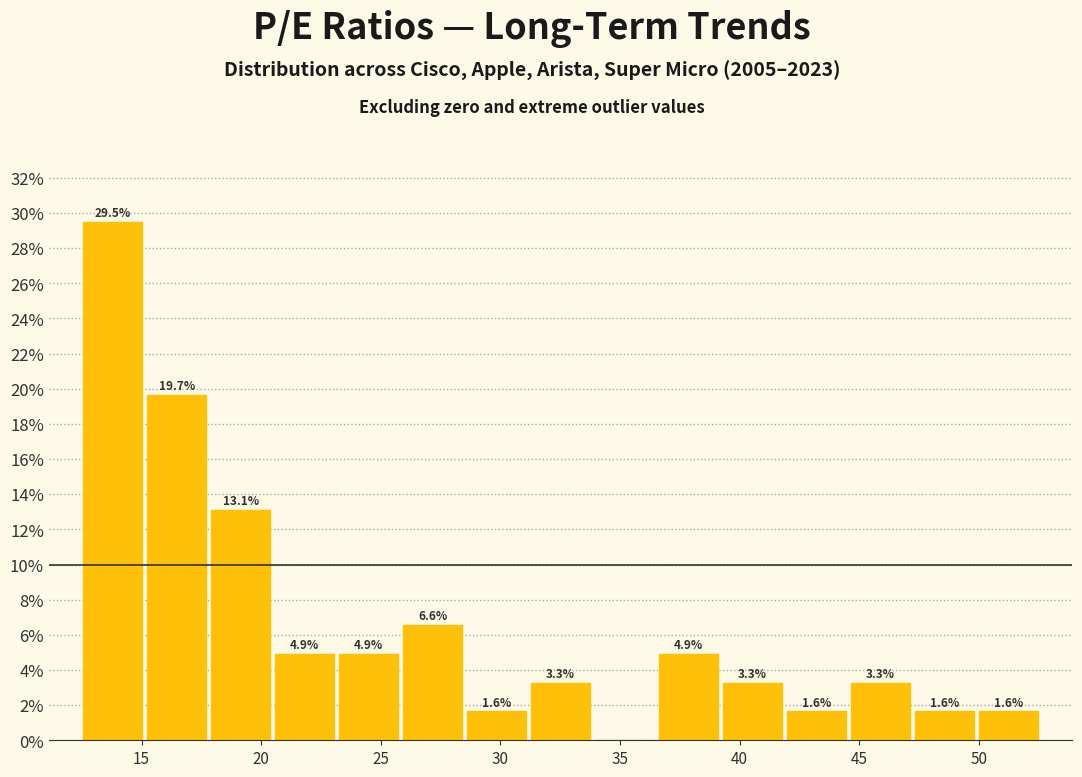

Over which range of the x-axis is the bar tallest?

12.5 to 15.0